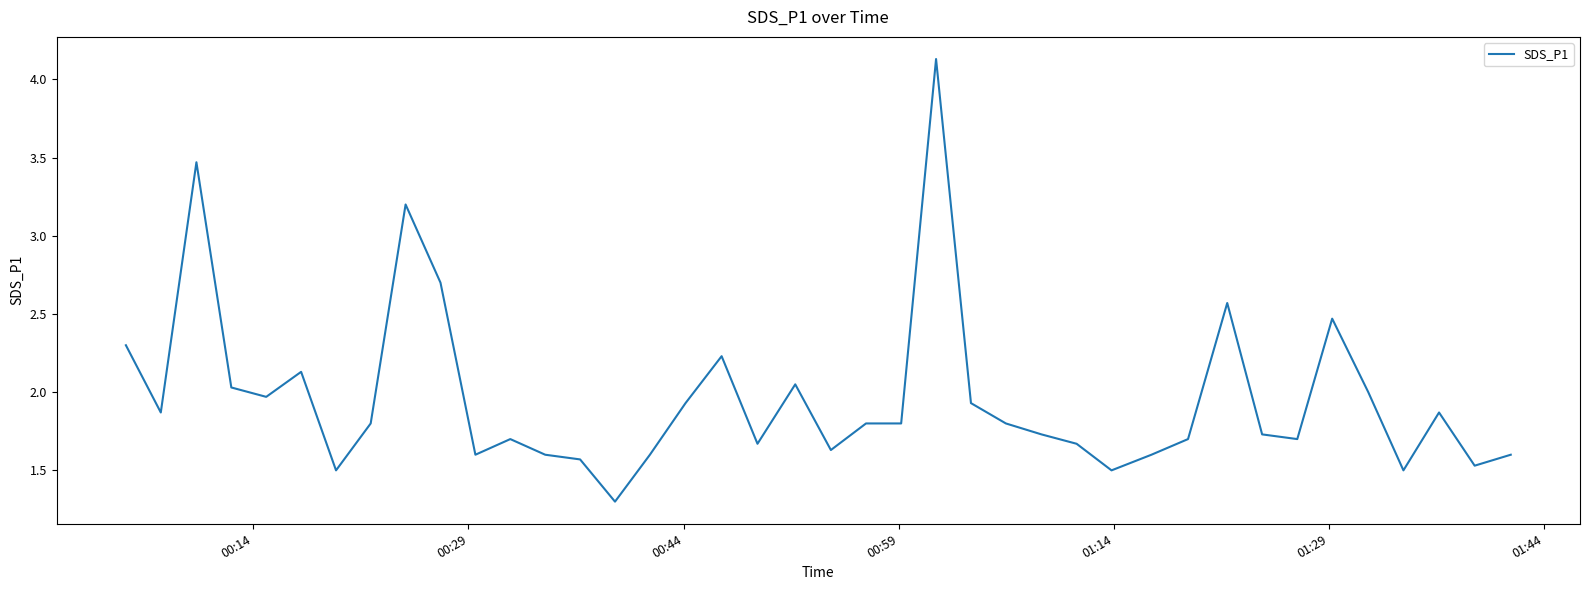

What is the smallest value displayed?

1.3